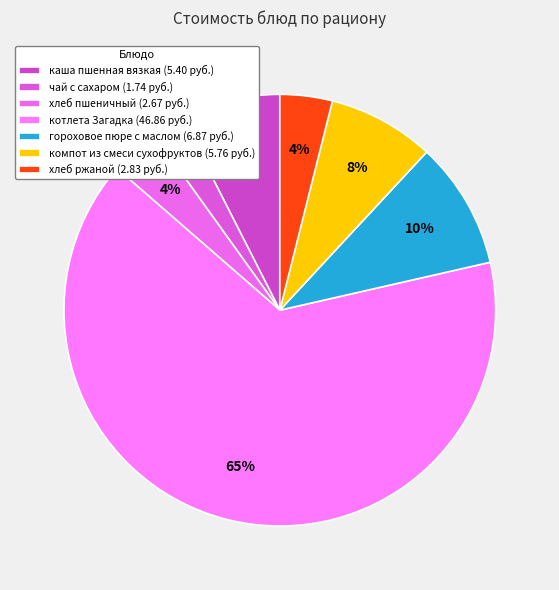

Does котлета Загадка account for over 50% of the chart?

Yes